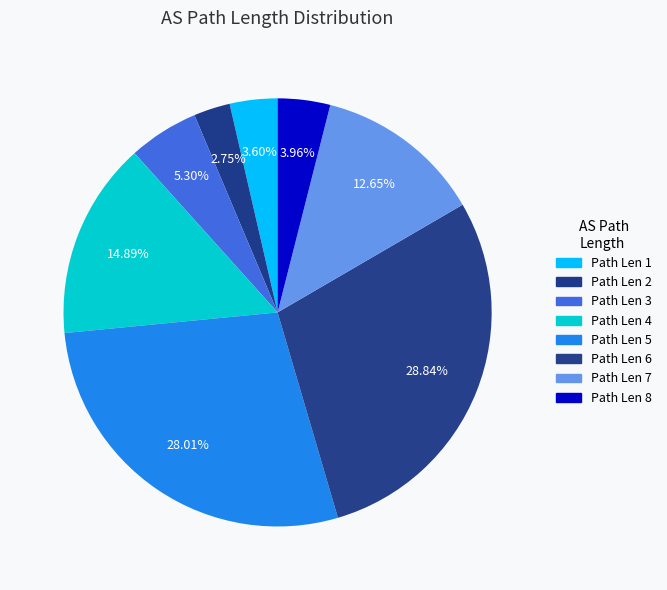

How many segments does this pie chart have?

8